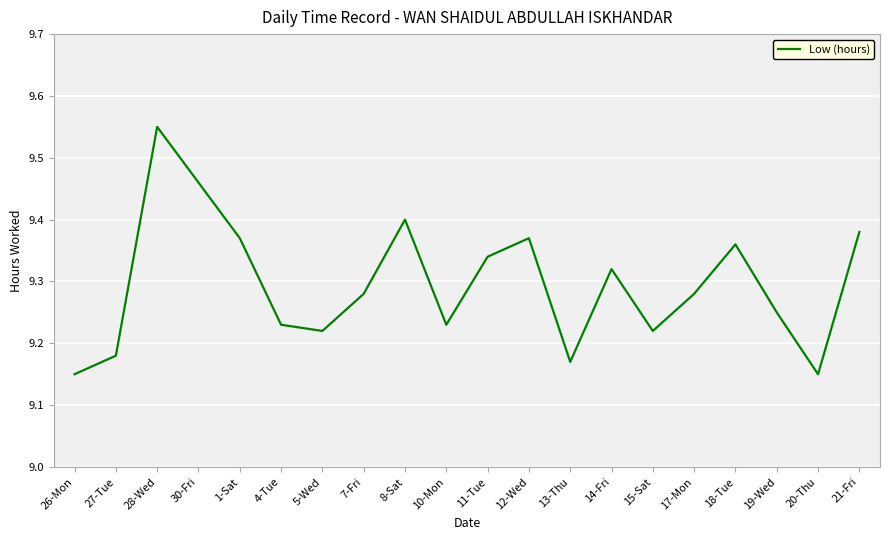

What is the change in value from 8-Sat to 15-Sat?

-0.2